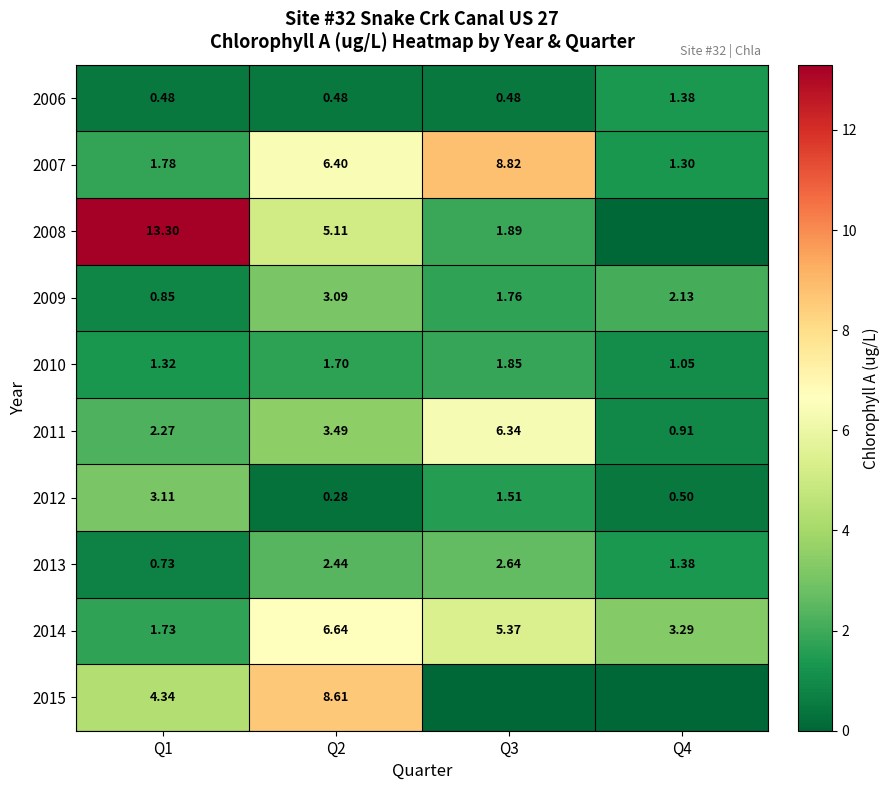

List the labels in order of row_8 value, smallest first.

Q1, Q4, Q3, Q2